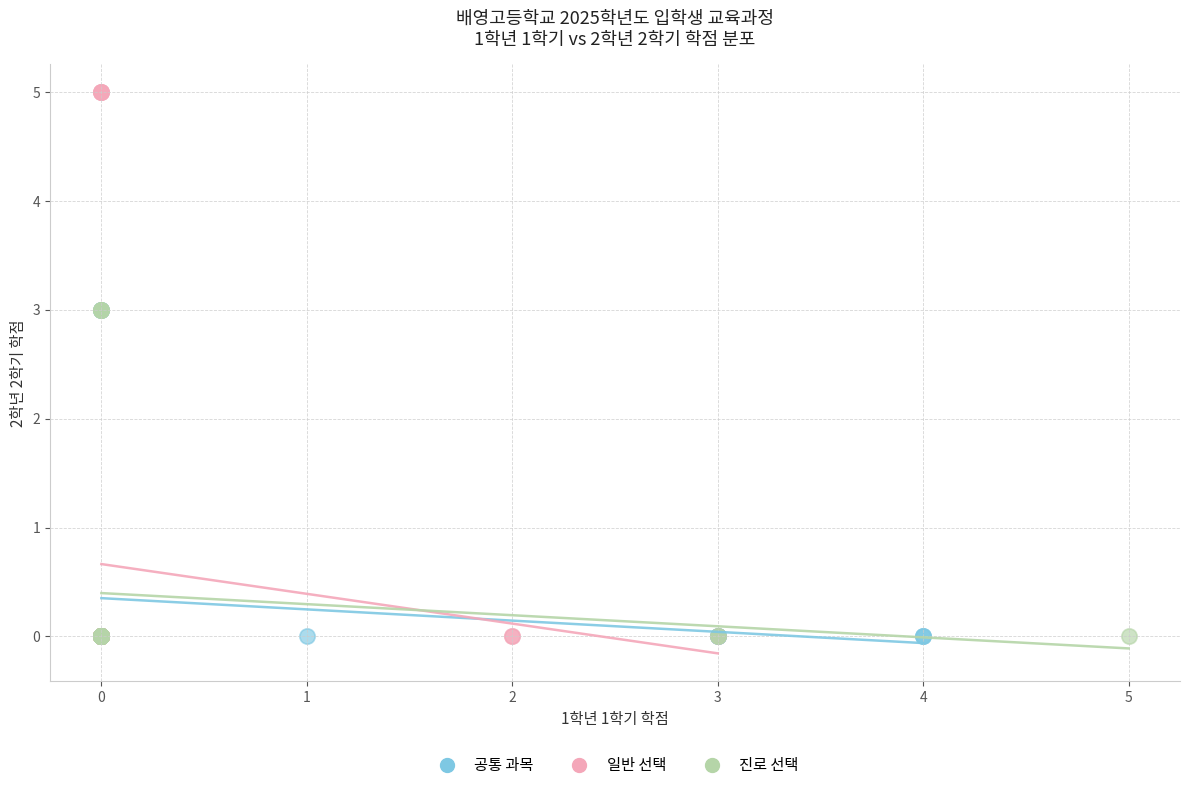

Which series has the largest Y range (max minus min)?

일반 선택